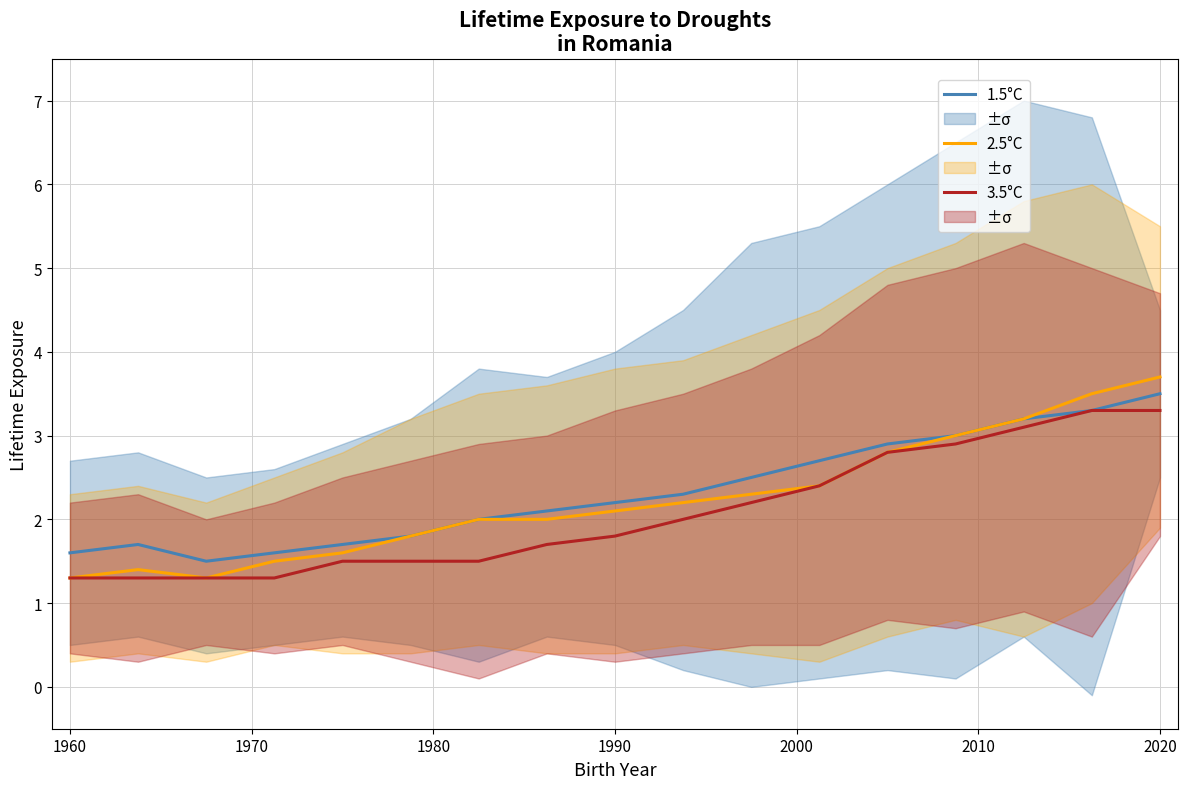

What is the lowest value of the 3.5°C series?

1.3